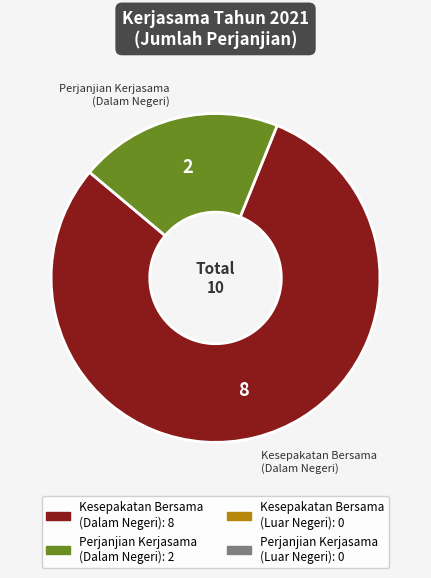

Does any single category account for the majority?

Yes